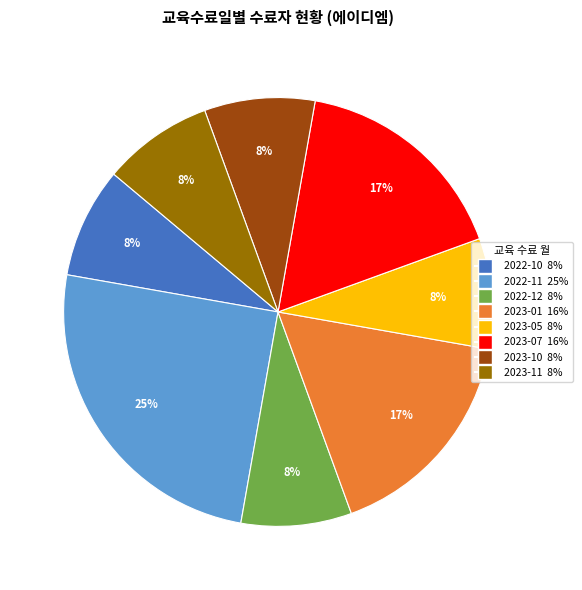

To the nearest percent, what is the average slice percentage?

12%